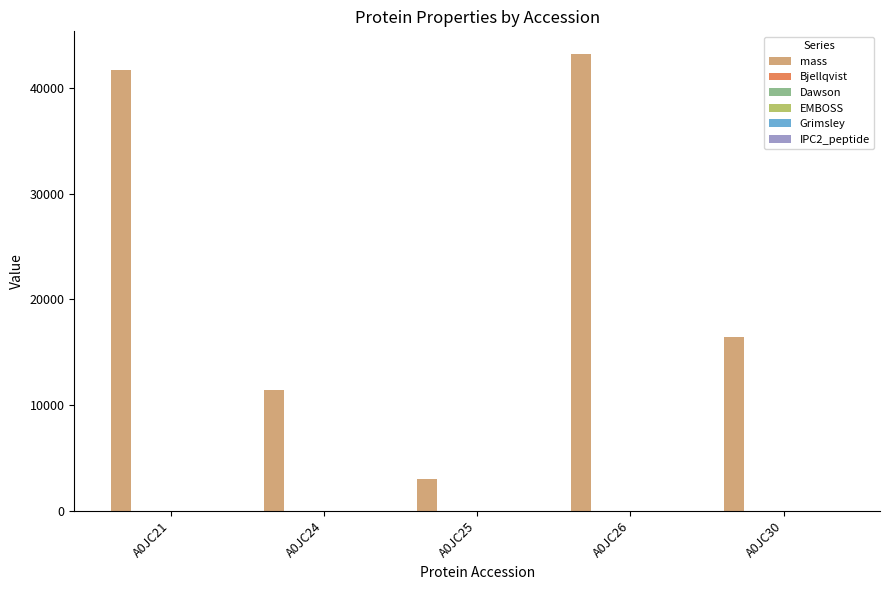

Which series changed the most between A0JC24 and A0JC25?

mass